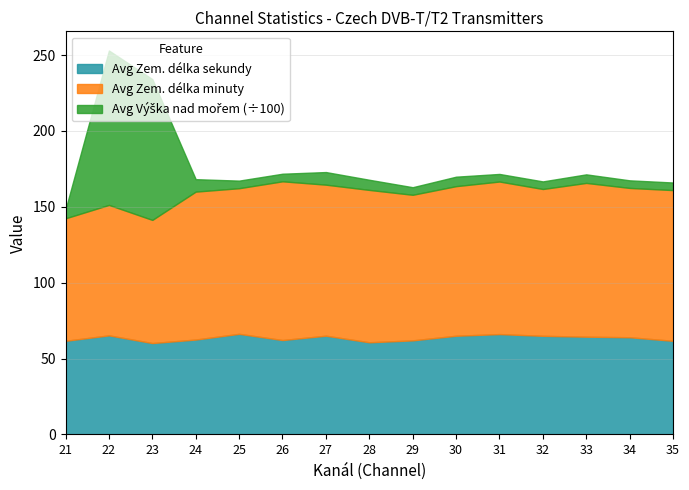

At which category is the sum across all series the highest?

22